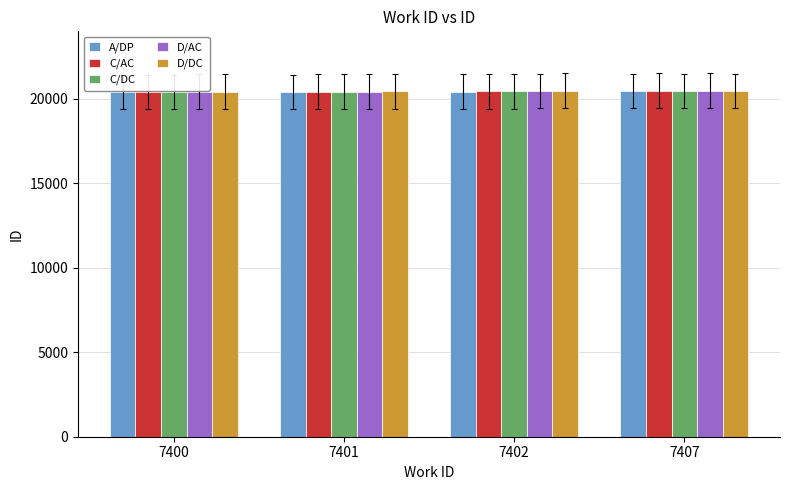

What is the sum of the C/AC values at 7401 and 7400?

40844